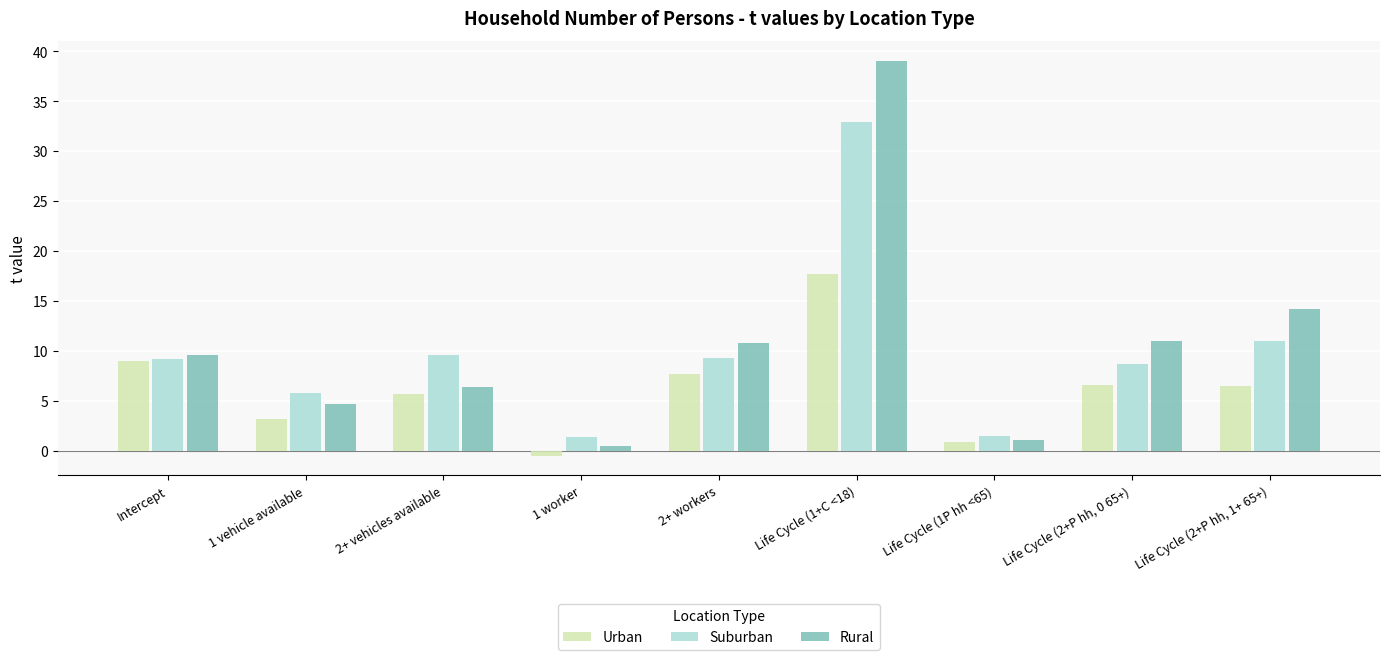

What is the difference between the Rural values at 1 vehicle available and 2+ workers?

6.1